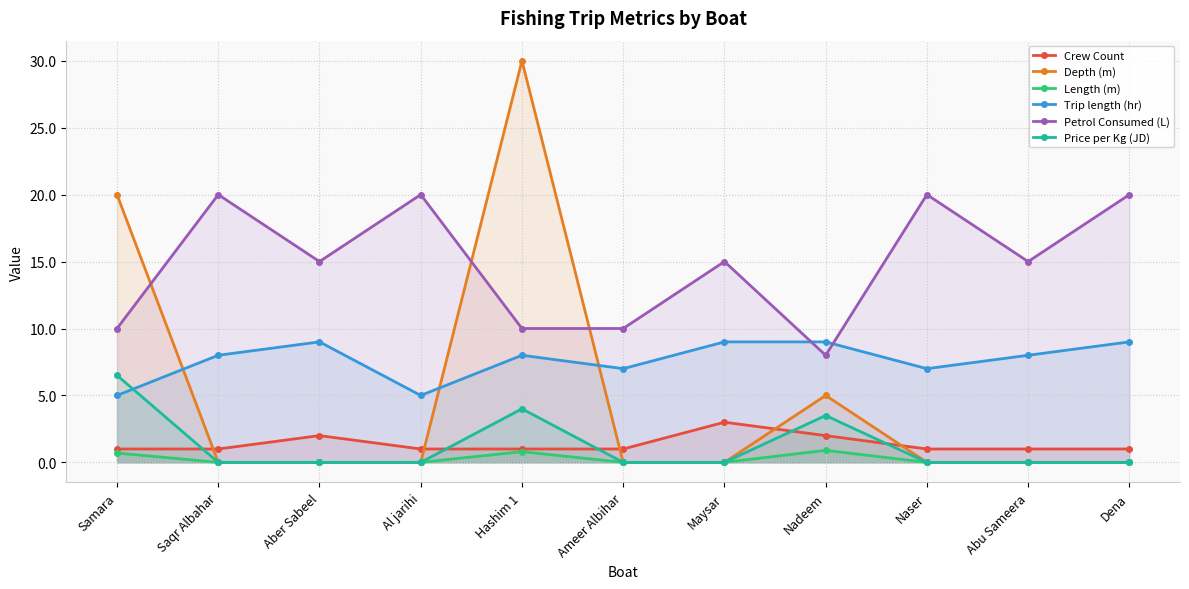

True or false: Price per Kg (JD) and Length (m) cross at least once.

False